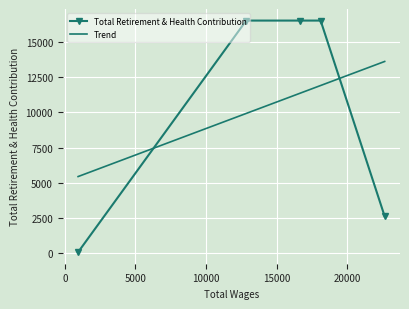

Rank the categories by value from lowest to highest.

942, 22631, 18100, 16637, 12835